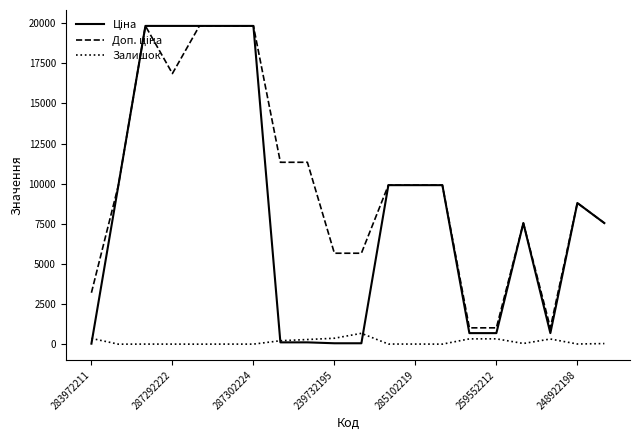

What is the maximum value shown in the chart?

19831.1